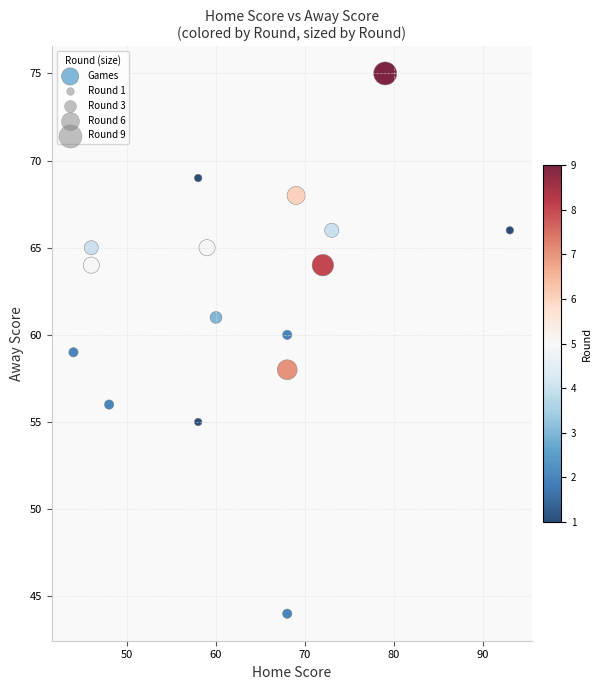

What is the range of Y values (max minus min)?

31